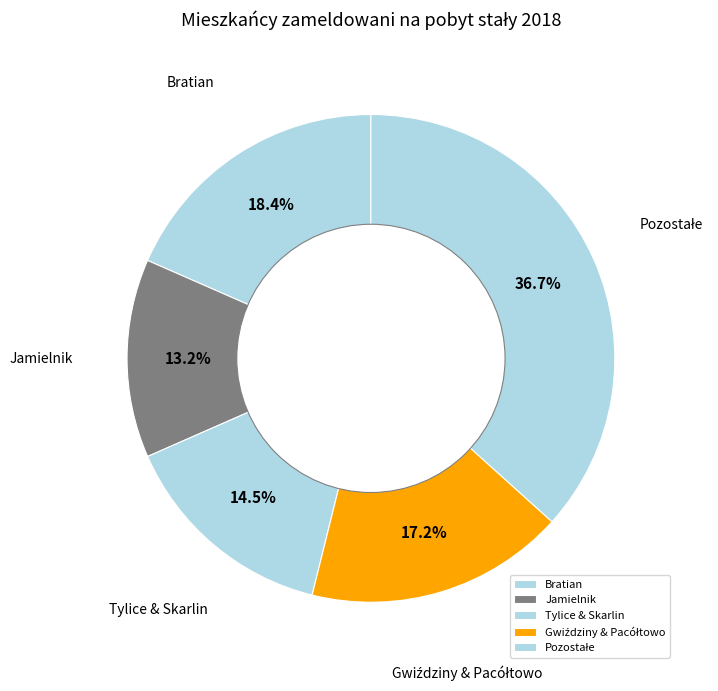

Is Jamielnik the majority of the pie?

No